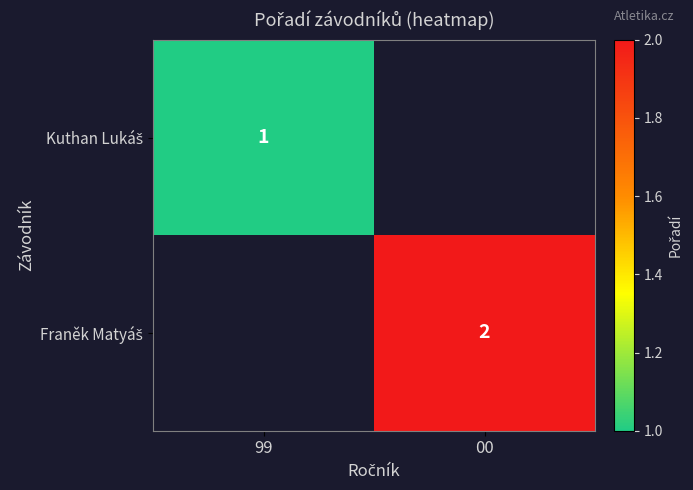

At how many categories does at least one series exceed 1?

1